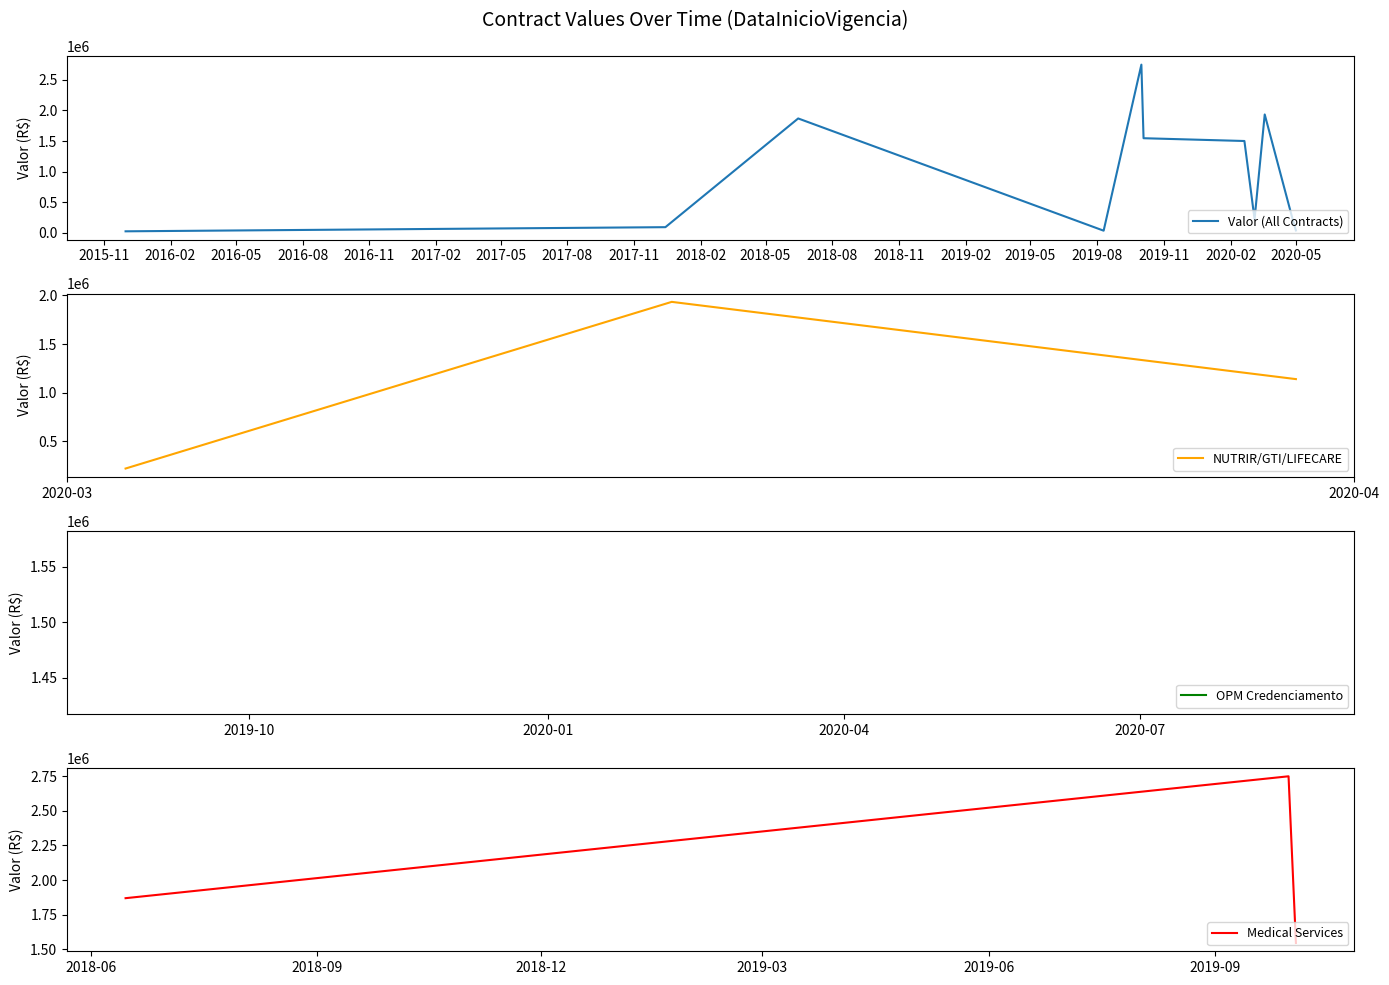

What value does the data have at 2020-02-20?

1500000.0